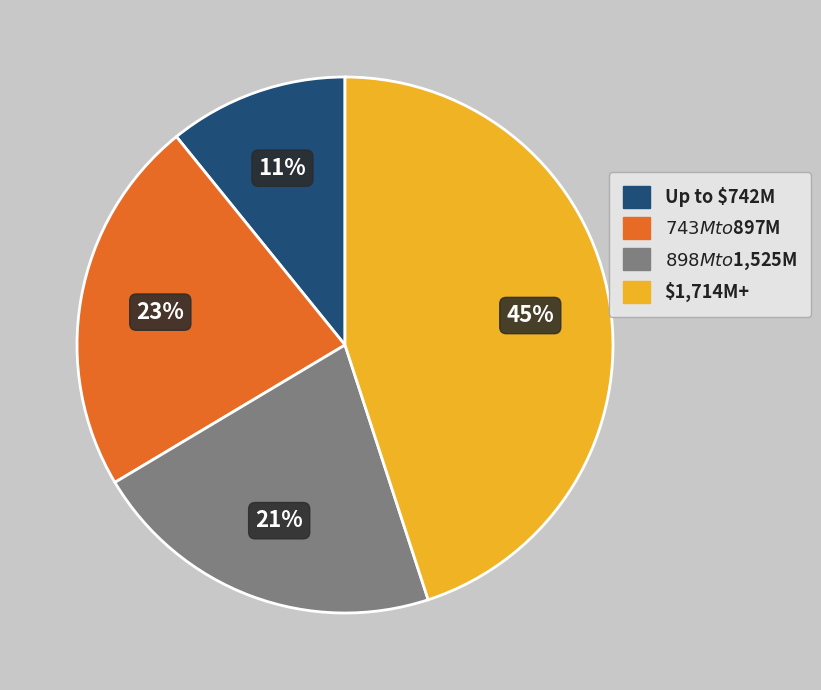

How many segments does this pie chart have?

4